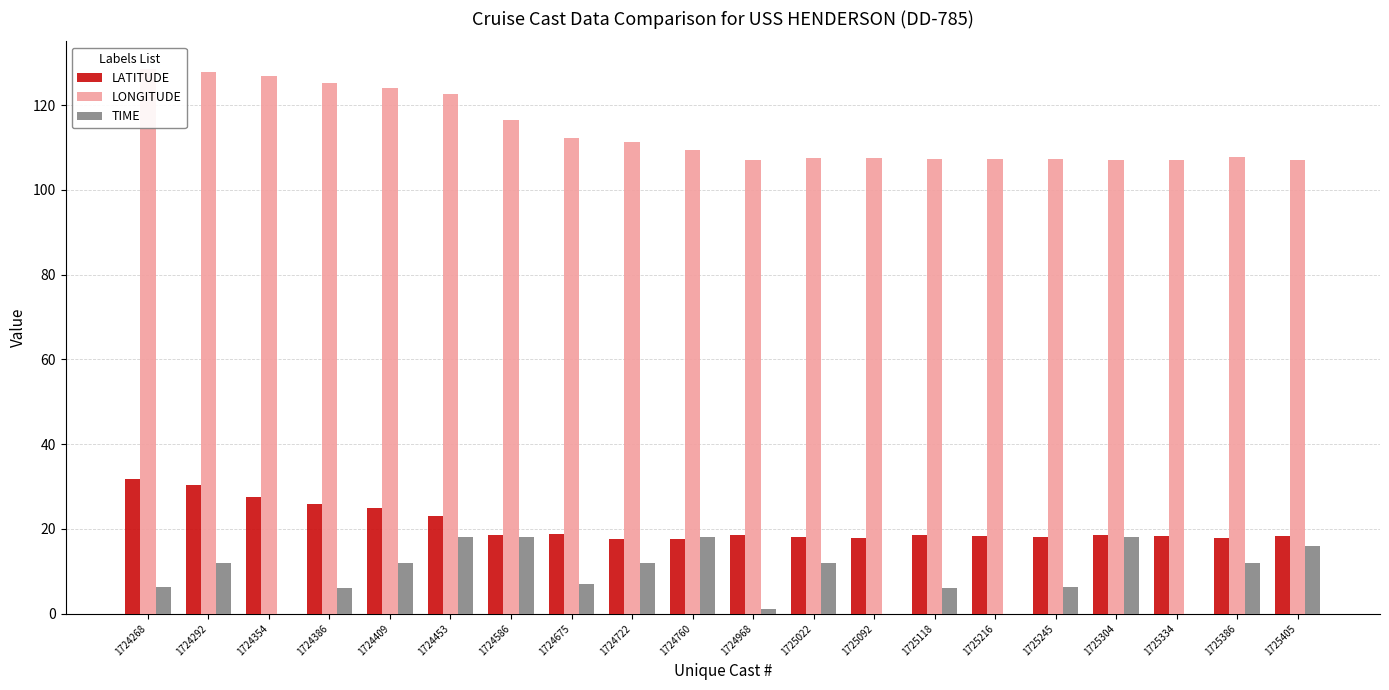

What is the sum of all LONGITUDE values?

2277.7